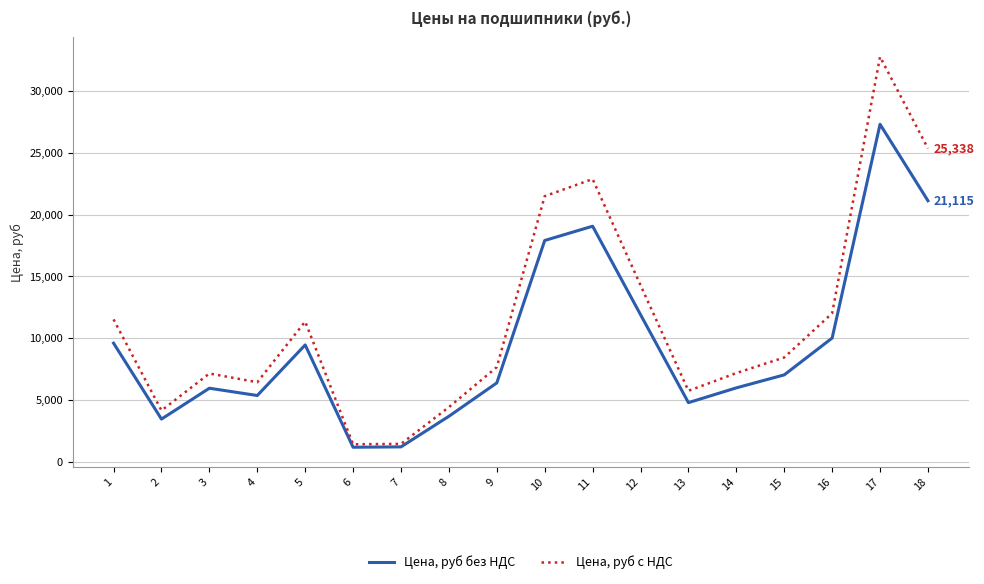

Between 12 and 14, which series saw the biggest shift?

Цена, руб с НДС